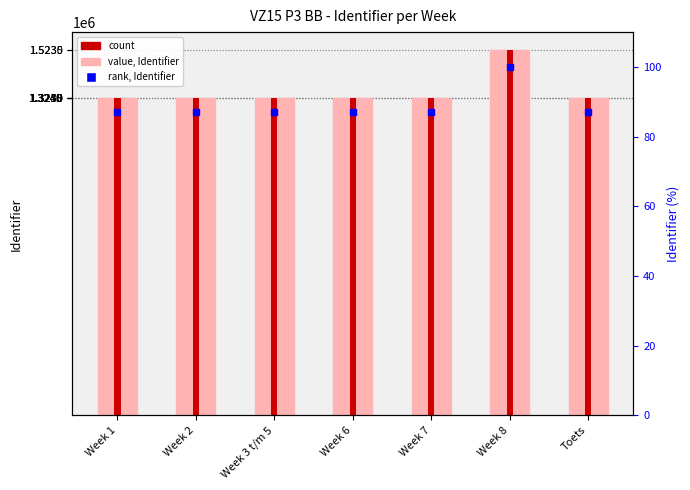

Which series has the widest spread of Y values?

value, Identifier